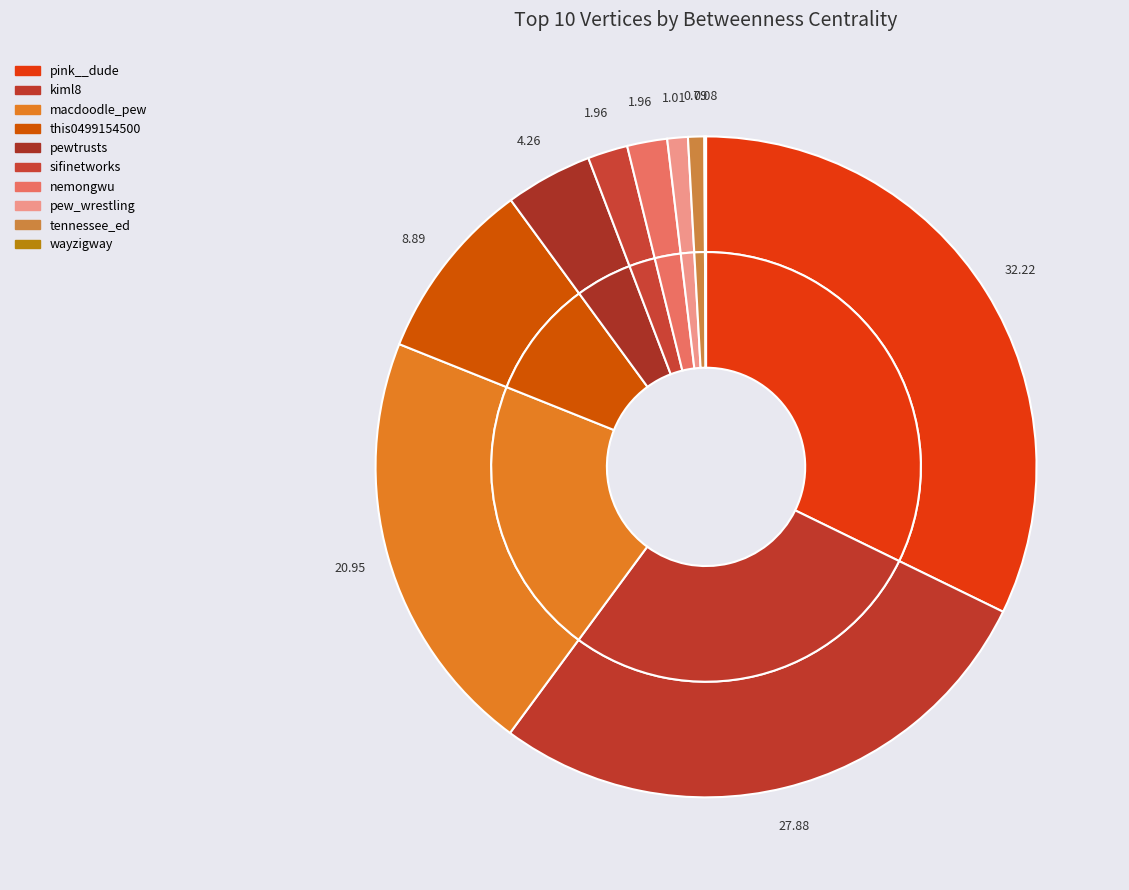

True or false: tennessee_ed accounts for 1% of the total.

True